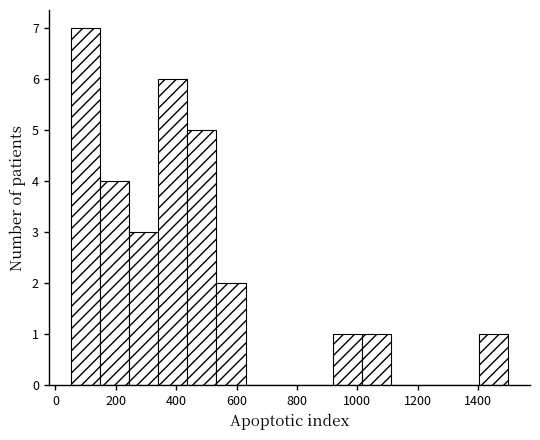

Reading left to right, list every bar in this chart as the range it spans on the x-axis followed by its height. Neither the bar edges nor the heights are printed on the chart, so give them approximately, as read against the axes.

60 to 140: 7
140 to 240: 4
240 to 340: 3
340 to 440: 6
440 to 540: 5
540 to 640: 2
640 to 720: 0
720 to 820: 0
820 to 920: 0
920 to 1020: 1
1020 to 1120: 1
1120 to 1220: 0
1220 to 1300: 0
1300 to 1400: 0
1400 to 1500: 1